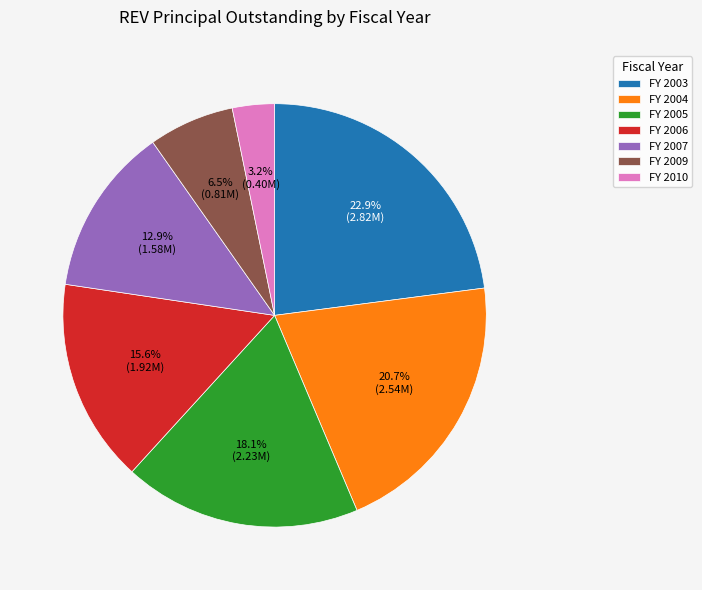

Which category has the smallest portion of the pie?

FY 2010